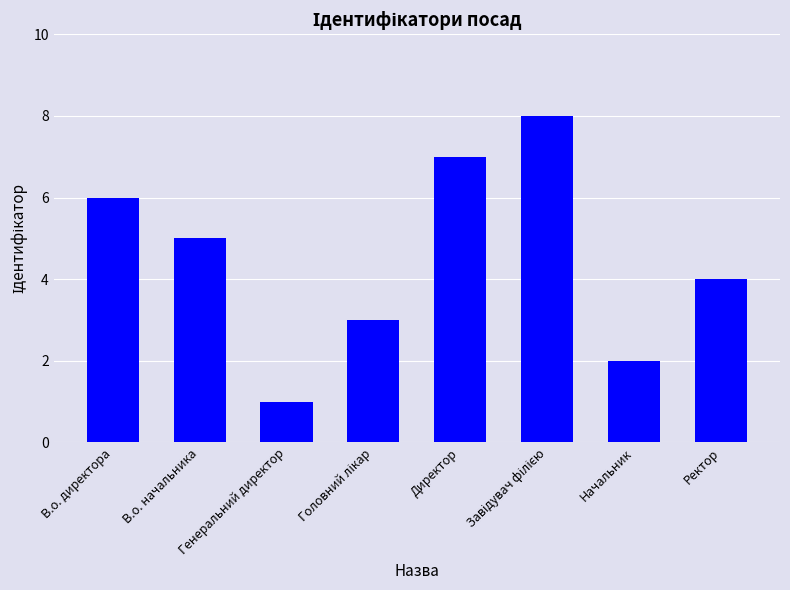

What is the difference between the maximum and minimum values?

7